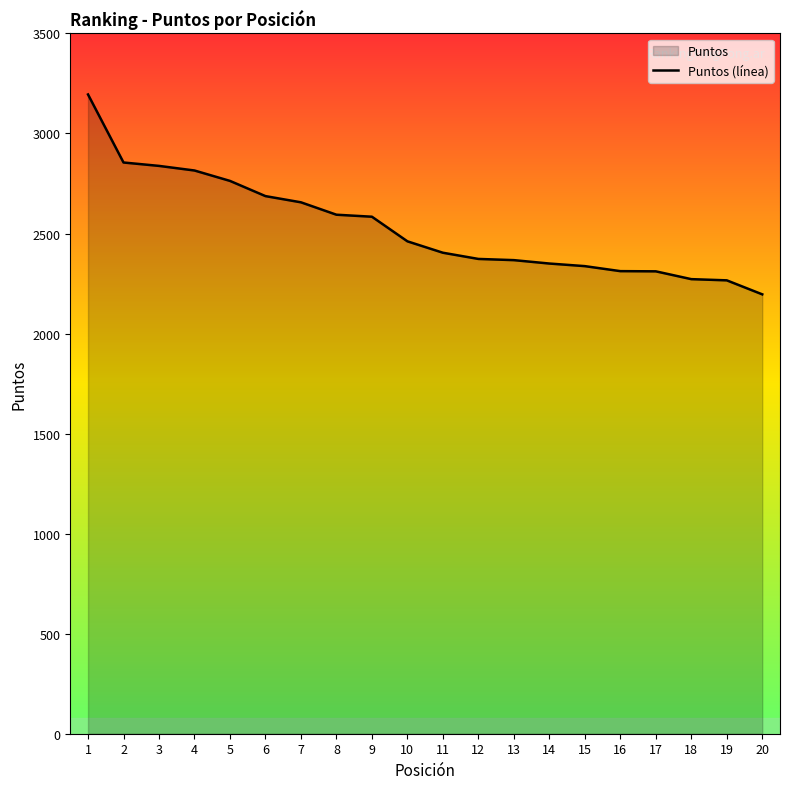

List the labels in order of value, smallest first.

20, 19, 18, 17, 16, 15, 14, 13, 12, 11, 10, 9, 8, 7, 6, 5, 4, 3, 2, 1